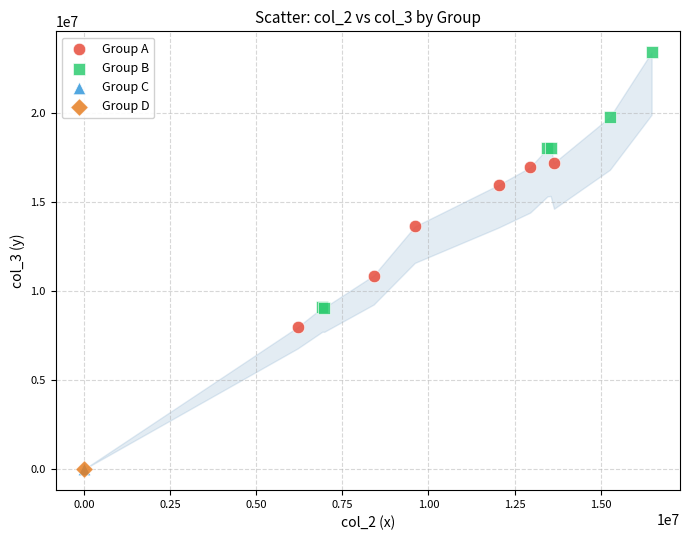

What are all the series names shown in the legend?

Group A, Group B, Group C, Group D